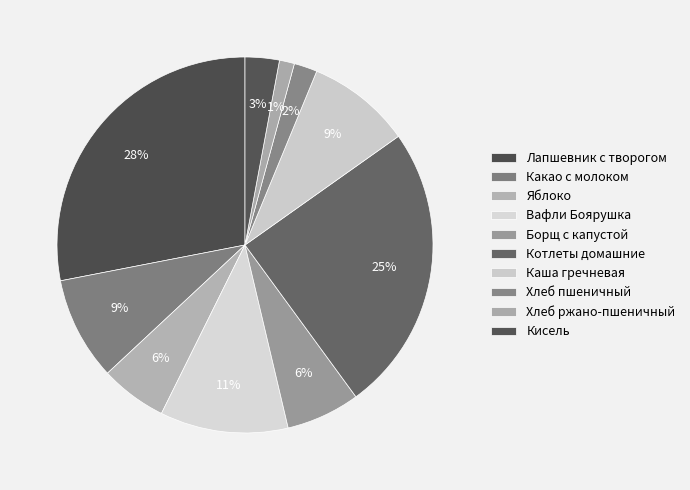

Which has a higher value, Вафли Боярушка or Котлеты домашние?

Котлеты домашние